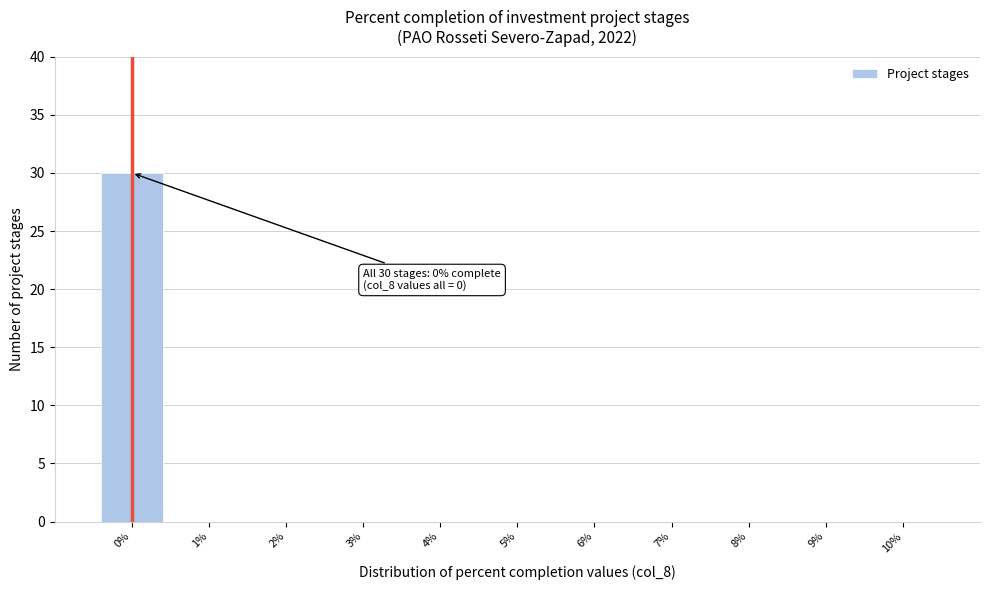

Which range on the x-axis has the tallest bar?

-0.5 to 0.5